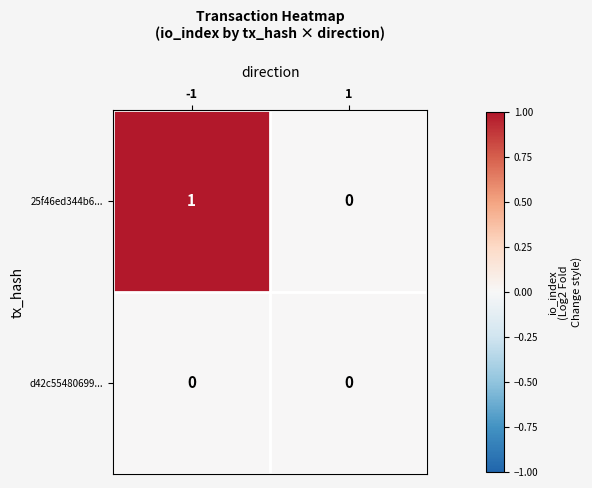

How many categories are shown in the chart?

2